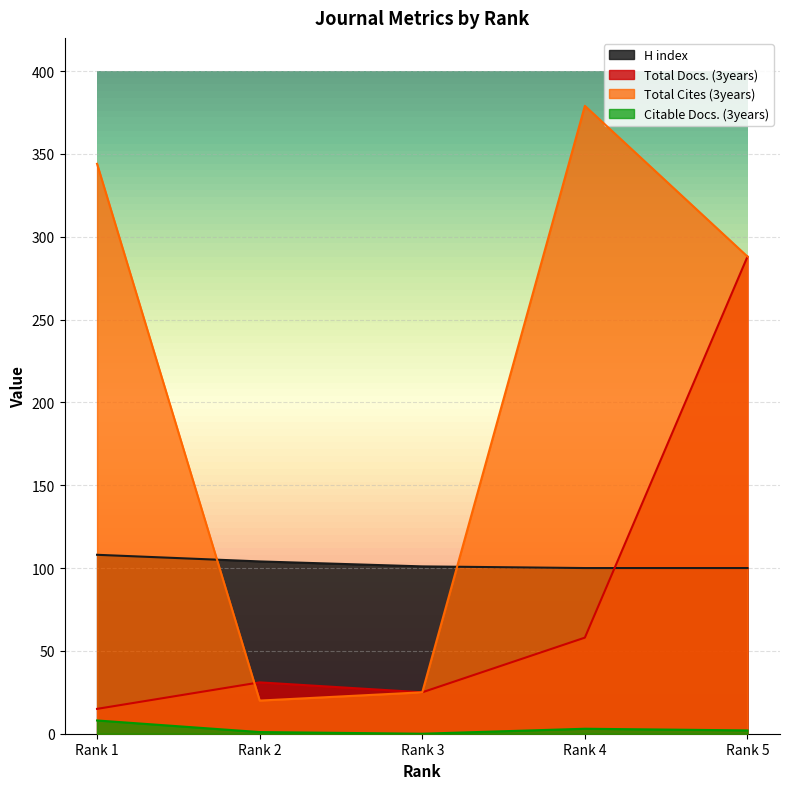

What is the value of the H index point at the 4th from the left?

100